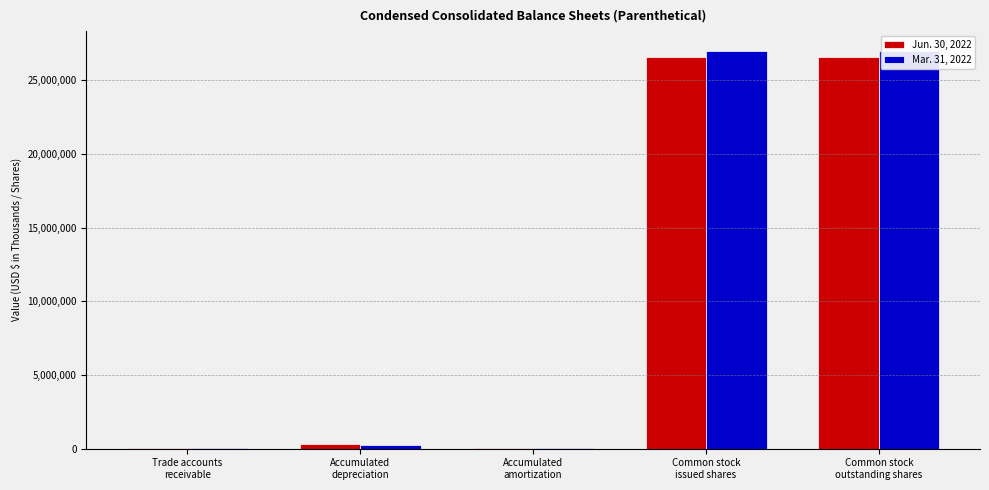

Between Common stock
outstanding shares and Accumulated
depreciation, which is larger?

Common stock
outstanding shares